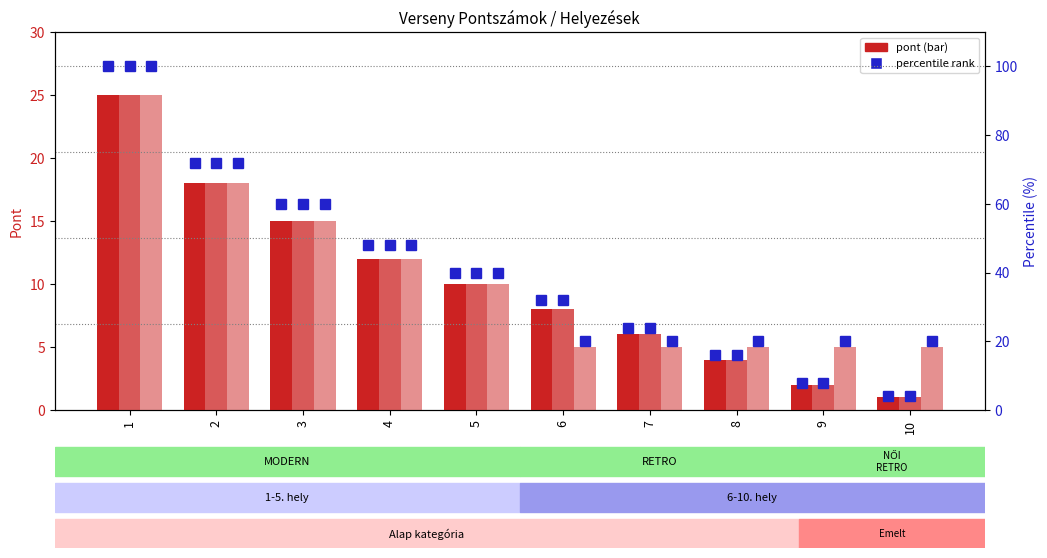

Is it true that RETRO % equals 60 at 3?

True